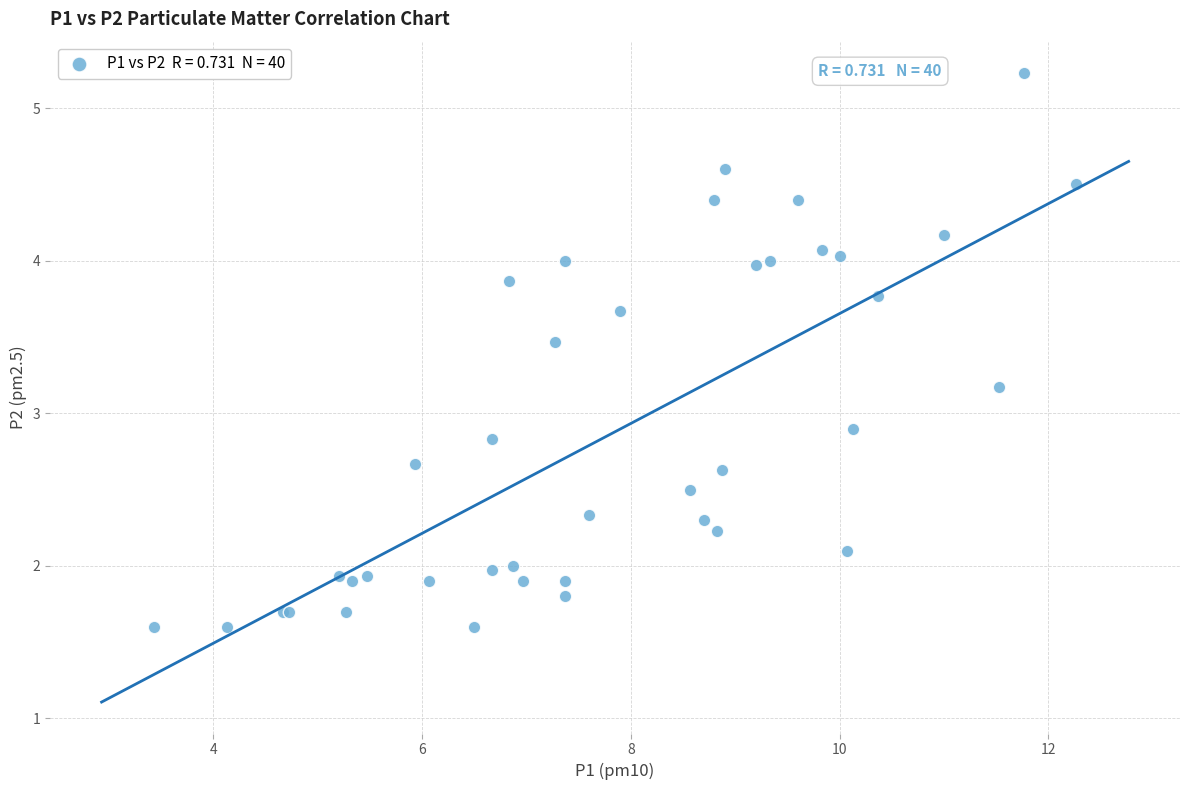

What Y value in the scatter plot is closest to 3?

2.9